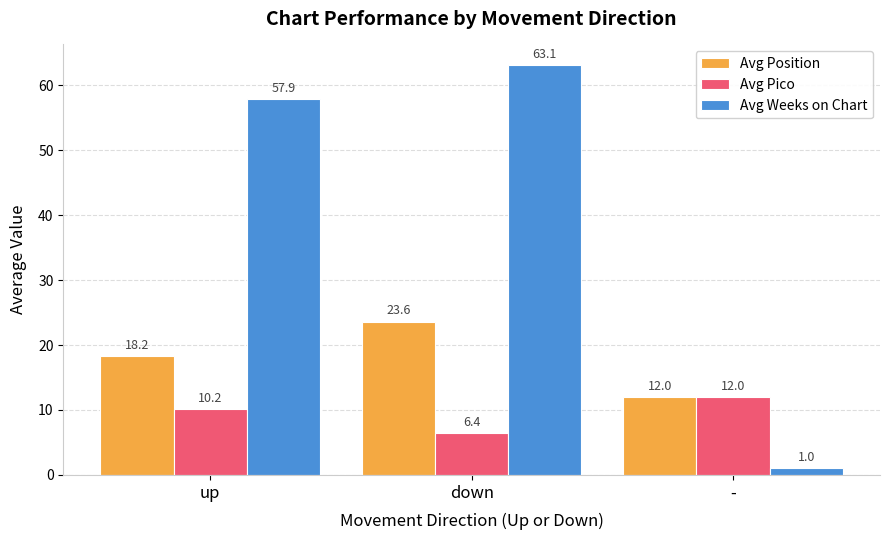

What is the total value across all series at down?

93.1